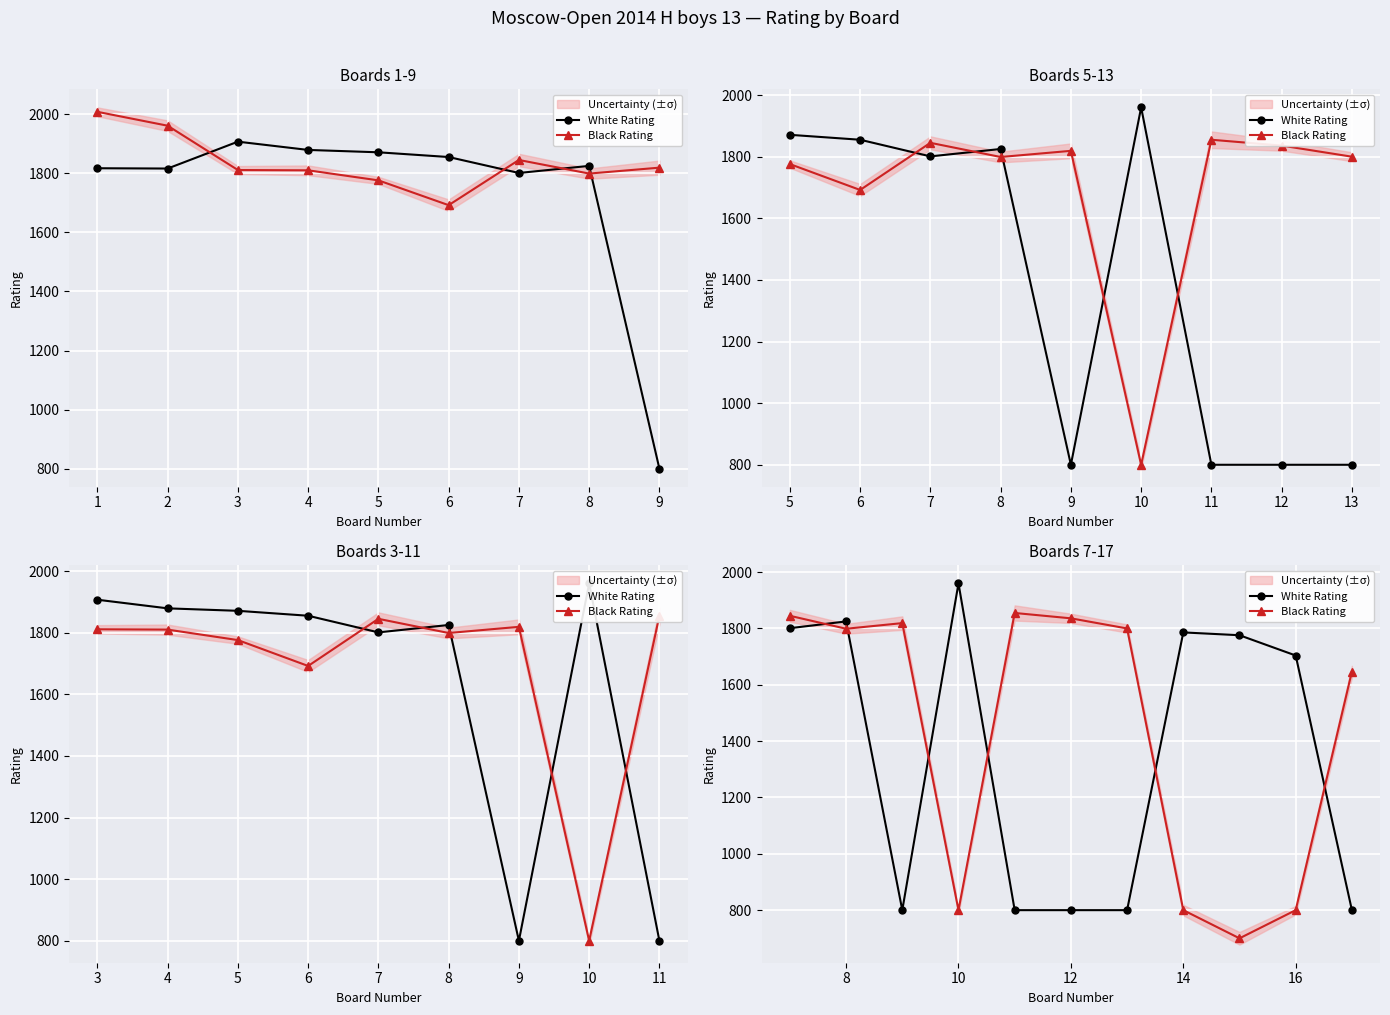

At how many categories does at least one series exceed 1554?

11